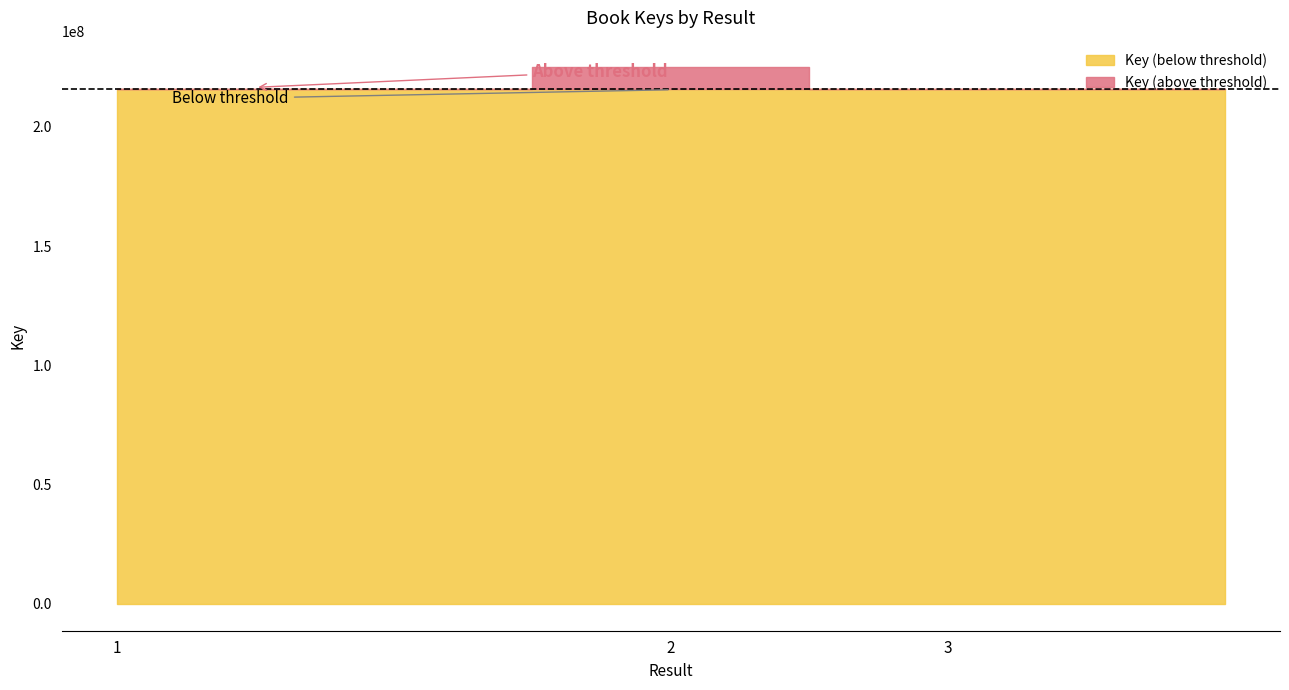

Reading left to right, transcribe all the data shown in this chart.

1=215834411	=215834411	2=224929717	3=216098841	=216098841